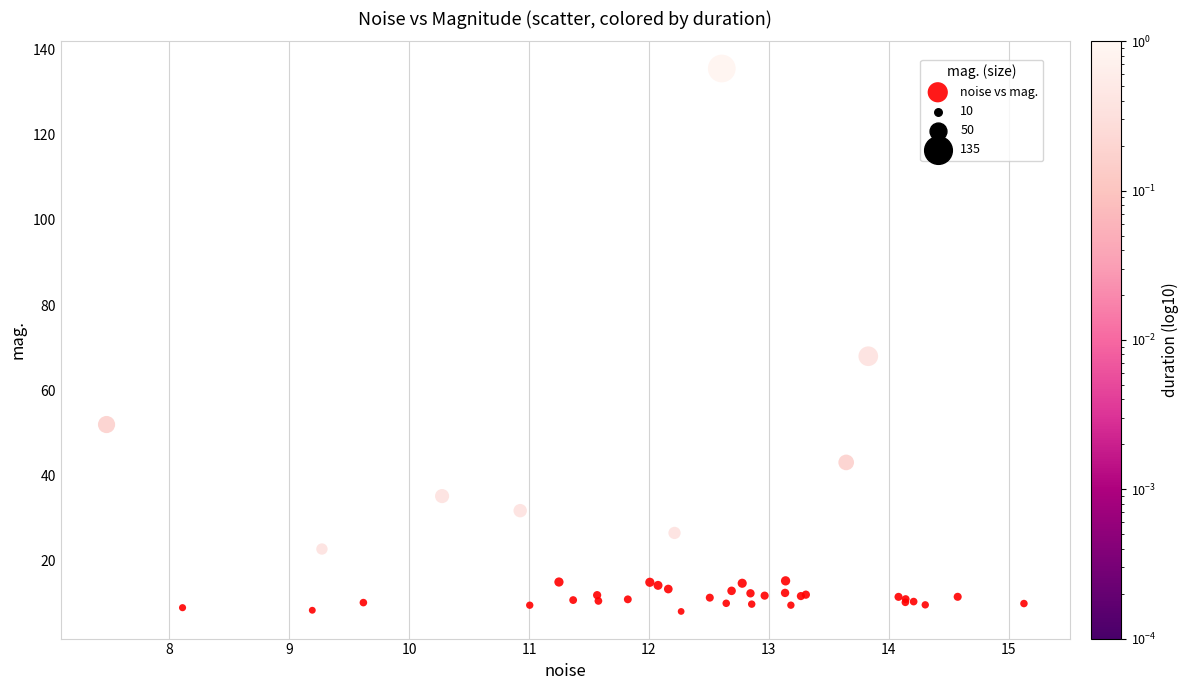

What Y value in the scatter plot is closest to 71?

68.0